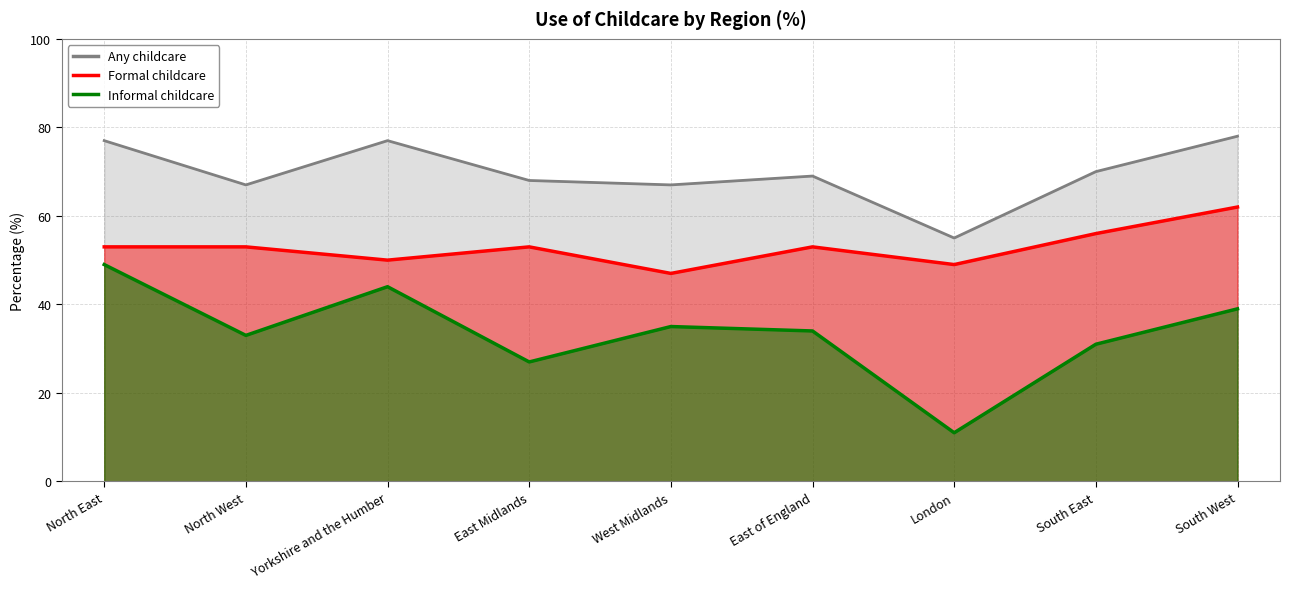

Reading left to right, transcribe all the data shown in this chart.

Any childcare: North East=77	North West=67	Yorkshire and the Humber=77	East Midlands=68	West Midlands=67	East of England=69	London=55	South East=70	South West=78
Formal childcare: North East=53	North West=53	Yorkshire and the Humber=50	East Midlands=53	West Midlands=47	East of England=53	London=49	South East=56	South West=62
Informal childcare: North East=49	North West=33	Yorkshire and the Humber=44	East Midlands=27	West Midlands=35	East of England=34	London=11	South East=31	South West=39